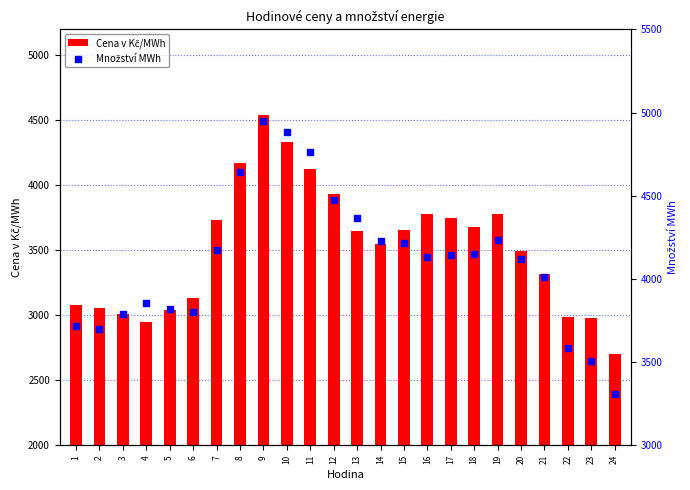

Which series has the largest total across all categories?

Množství MWh